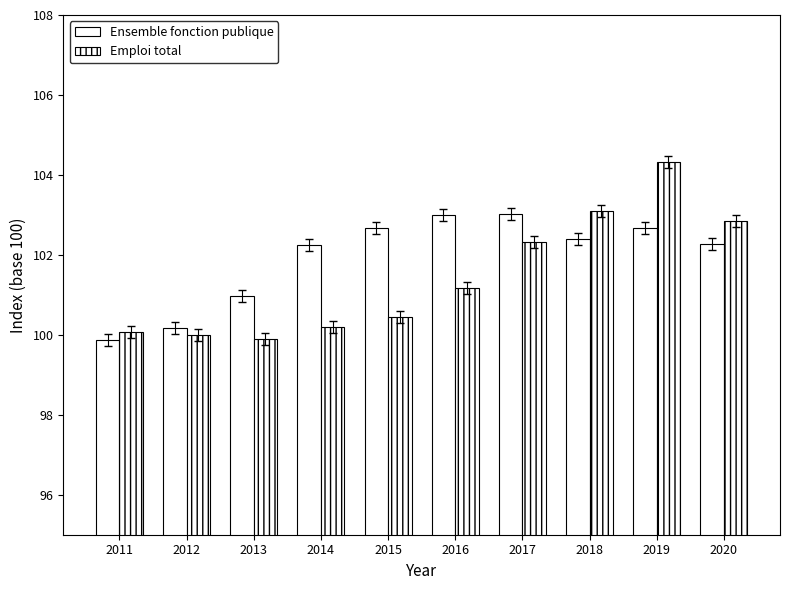

Which series has the largest range (max minus min)?

Emploi total